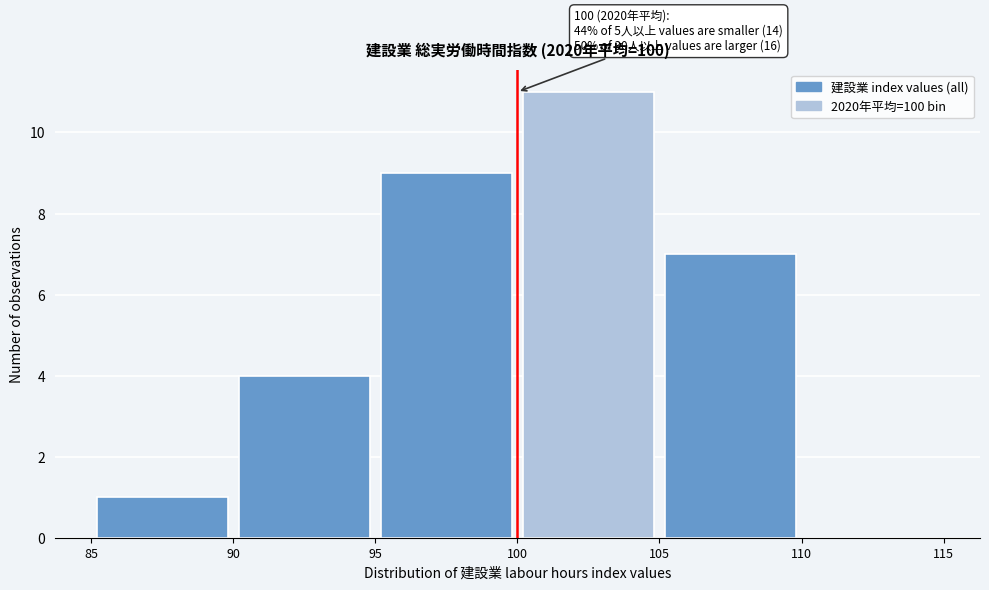

Which range on the x-axis has the tallest bar?

100 to 105